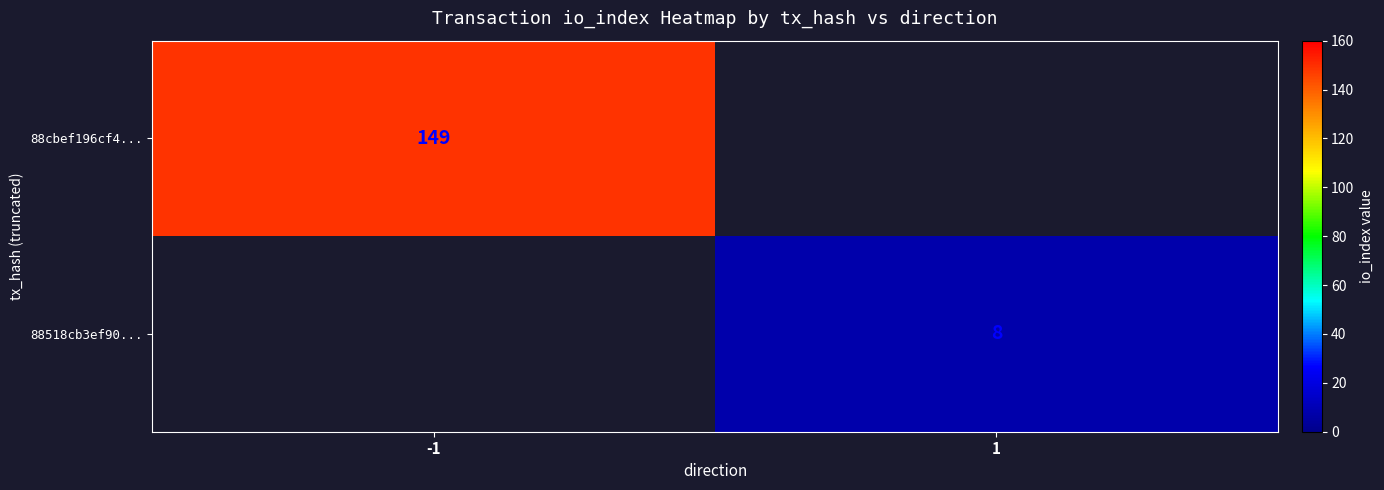

How many distinct data groups are displayed?

2